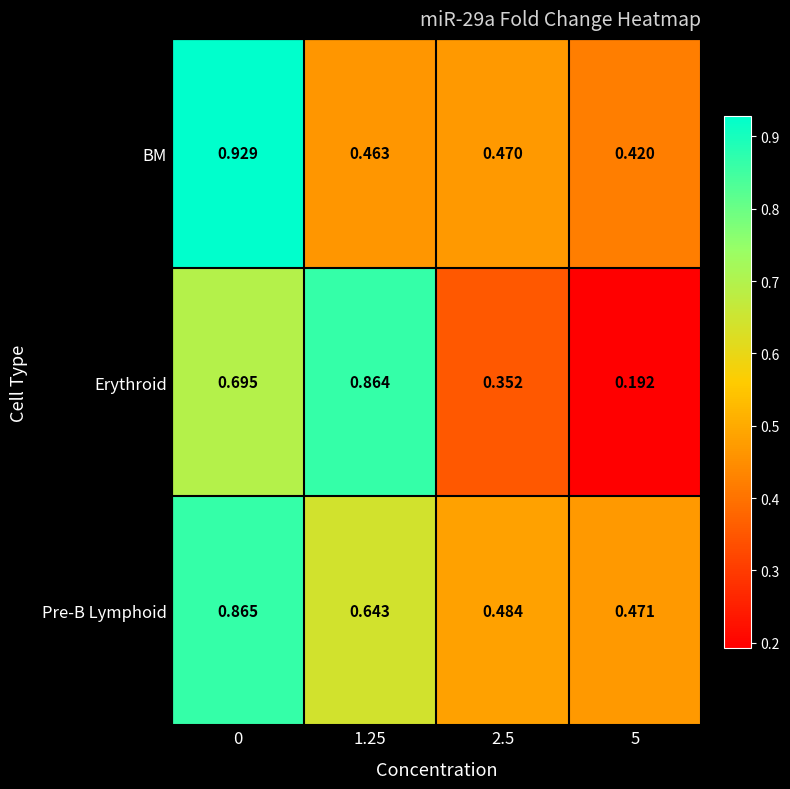

Which series has the largest total across all categories?

Pre-B Lymphoid